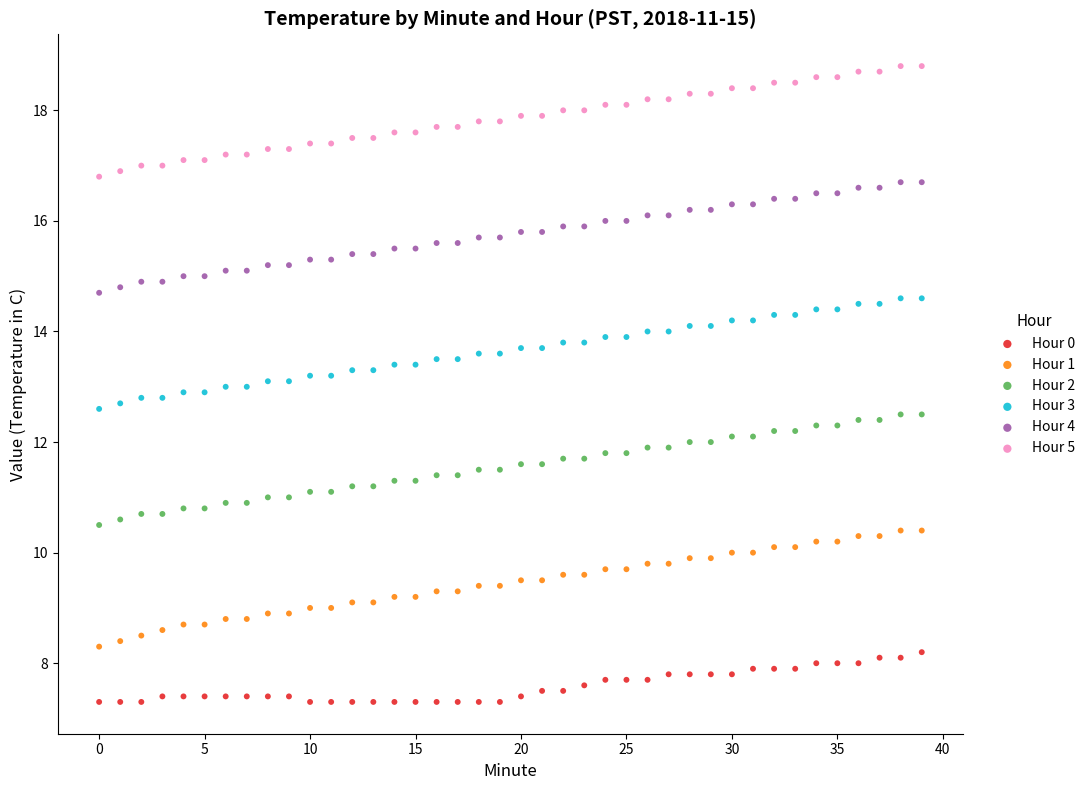

Which series reaches the minimum Y coordinate?

Hour 0